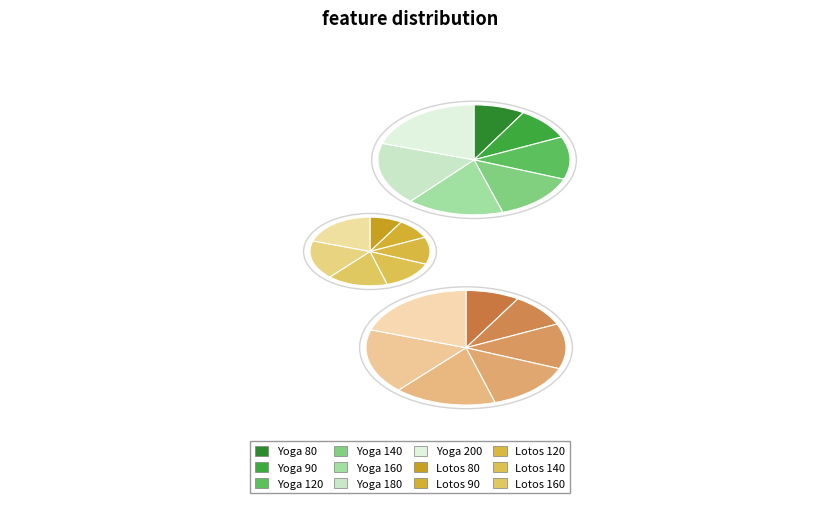

Which category has the smallest portion of the pie?

Yoga 80